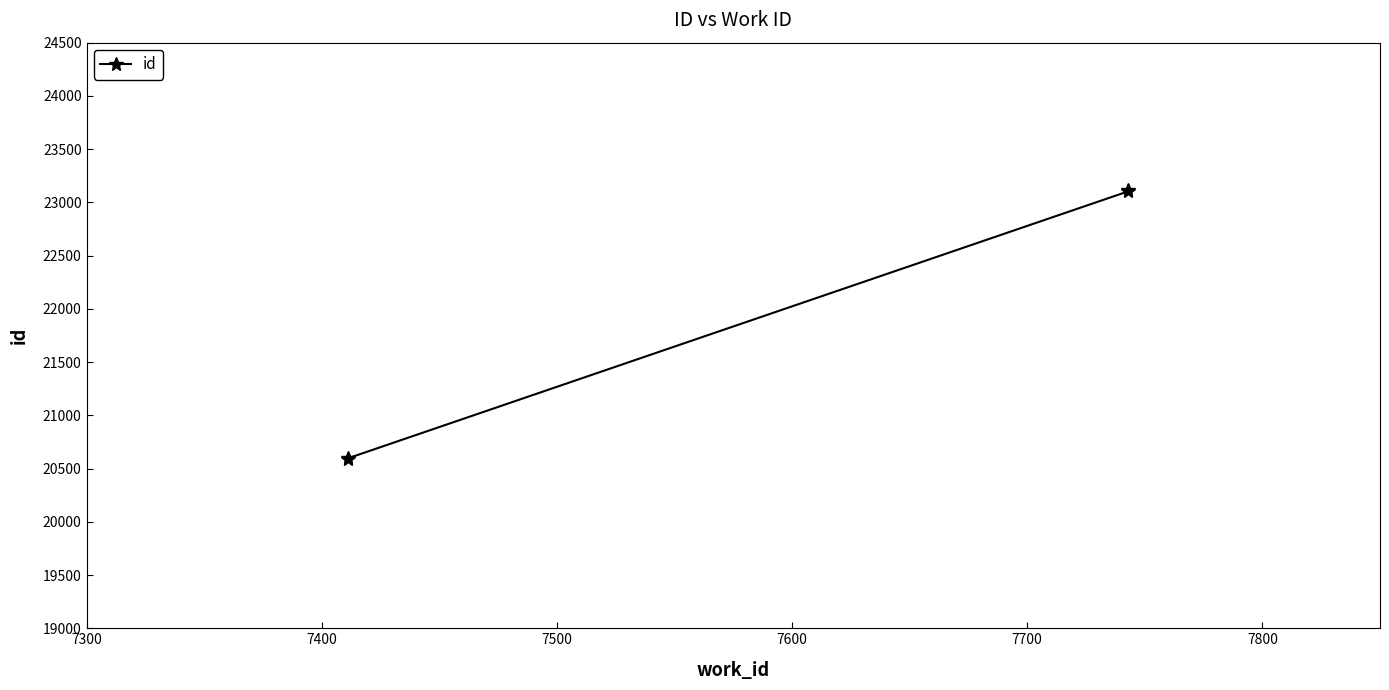

What is the difference between the values at 7300 and 7400?

2509